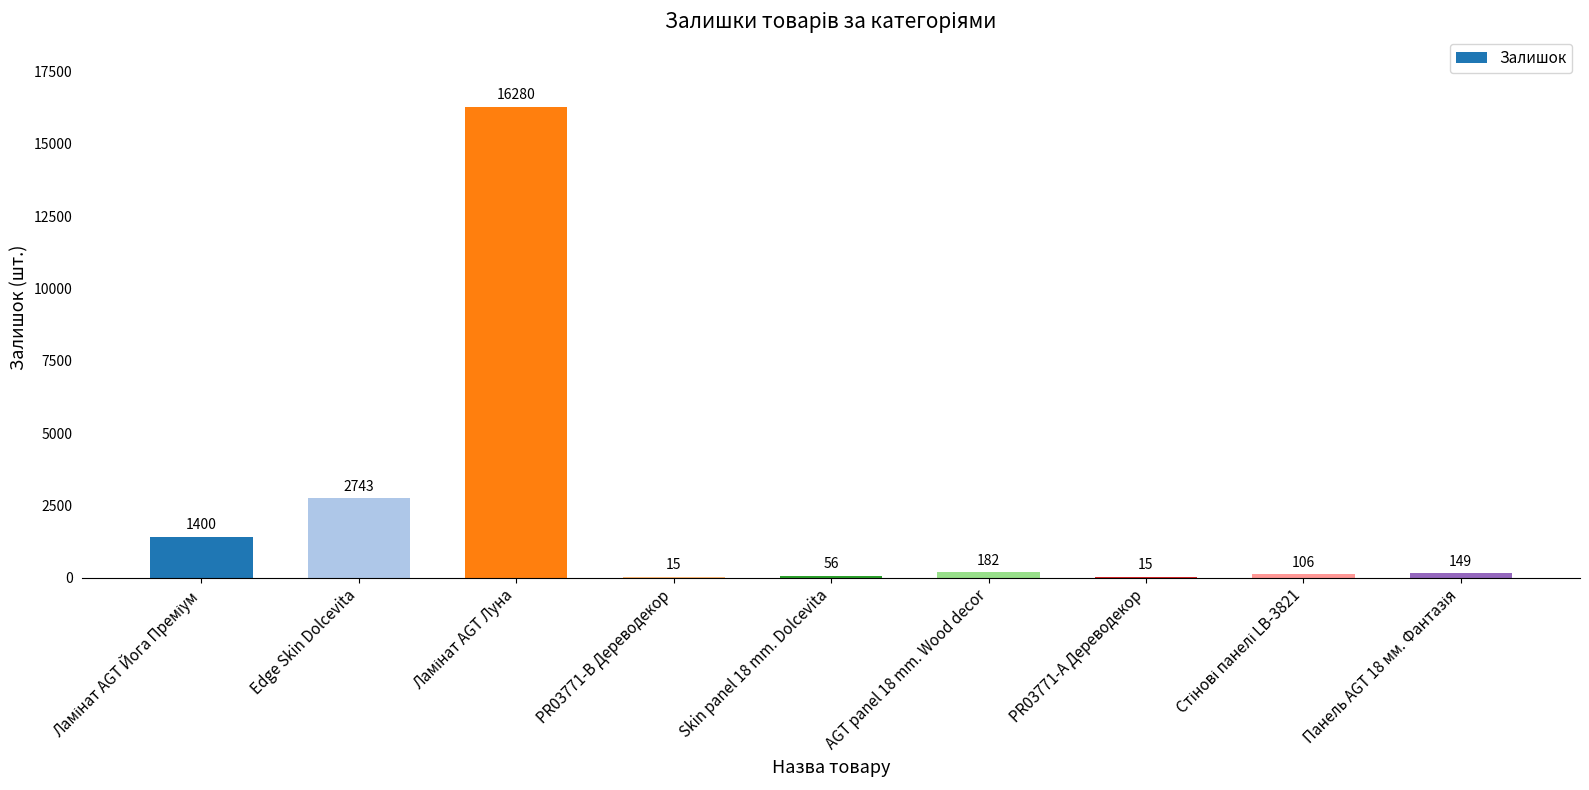

The chart shows a value of 15 at PR03771-А Дереводекор. True or false?

True